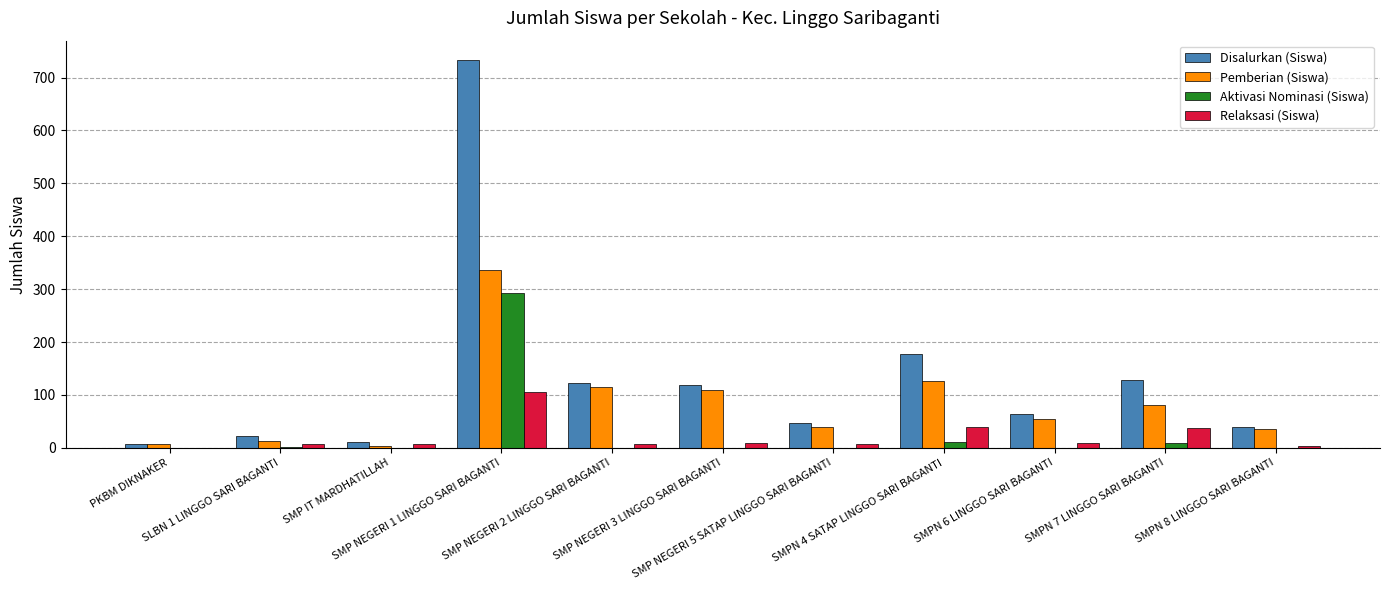

How many groups of bars are there?

11